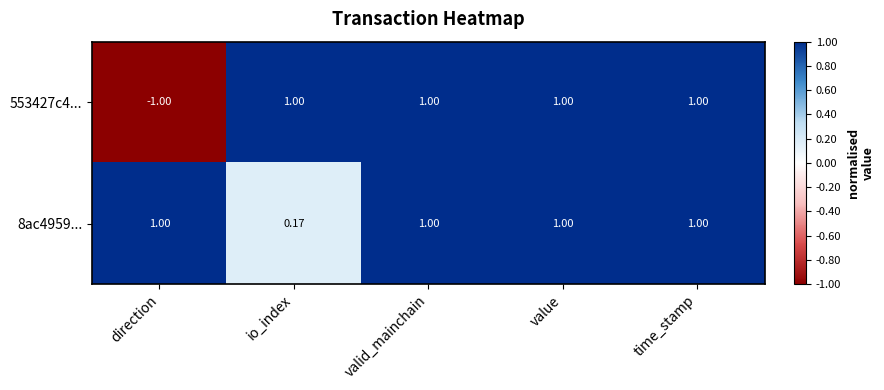

Which label corresponds to the smallest value in the chart?

direction